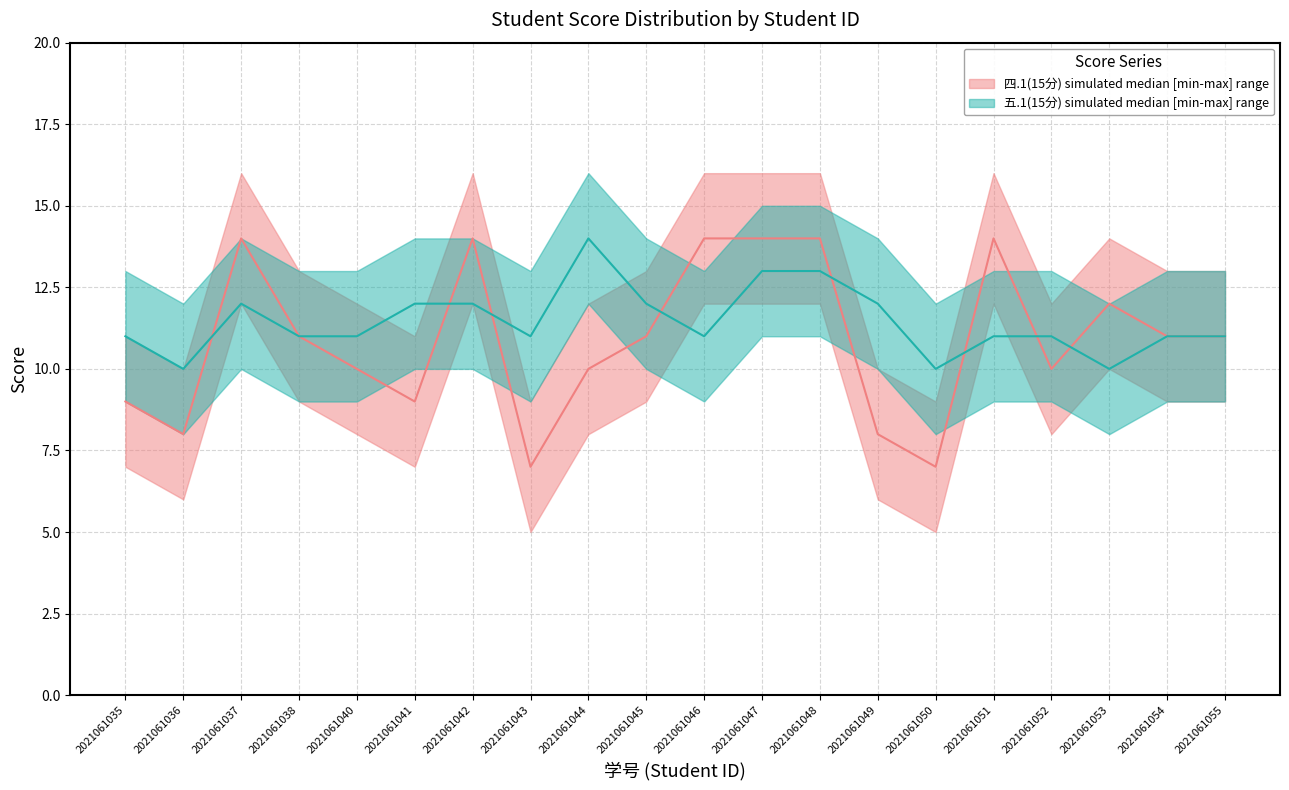

Between 2021061045 and 2021061035, which is larger?

2021061045